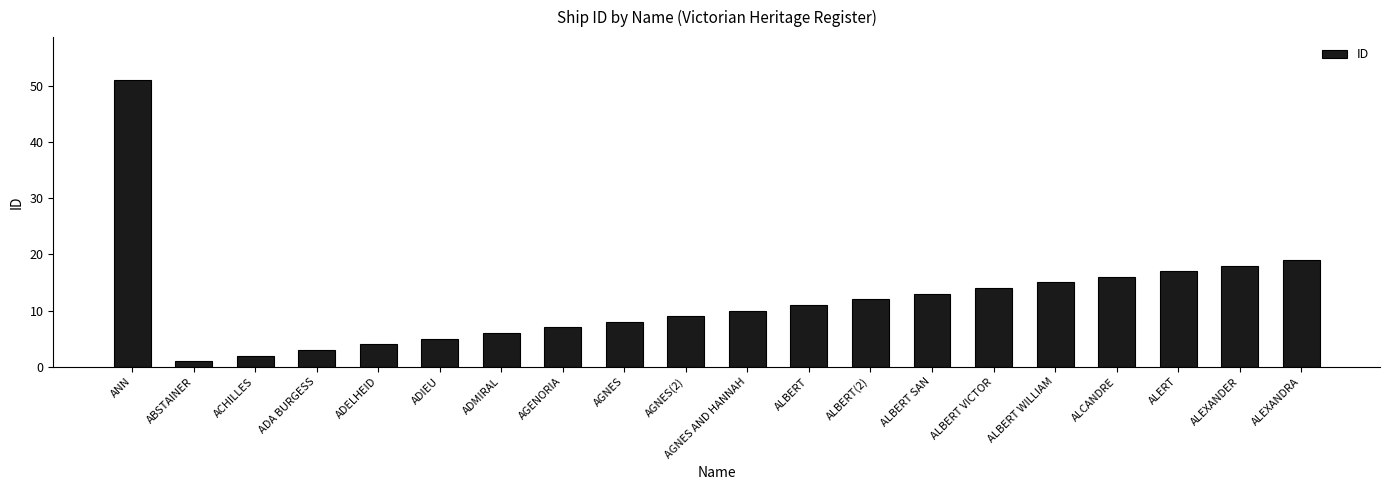

List the labels in order of value, largest first.

ANN, ALEXANDRA, ALEXANDER, ALERT, ALCANDRE, ALBERT WILLIAM, ALBERT VICTOR, ALBERT SAN, ALBERT(2), ALBERT, AGNES AND HANNAH, AGNES(2), AGNES, AGENORIA, ADMIRAL, ADIEU, ADELHEID, ADA BURGESS, ACHILLES, ABSTAINER